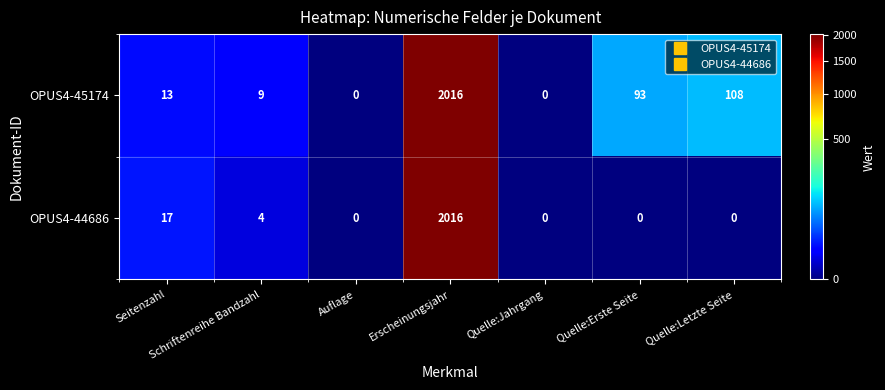

The OPUS4-45174 series shows 5 at Schriftenreihe Bandzahl. True or false?

False